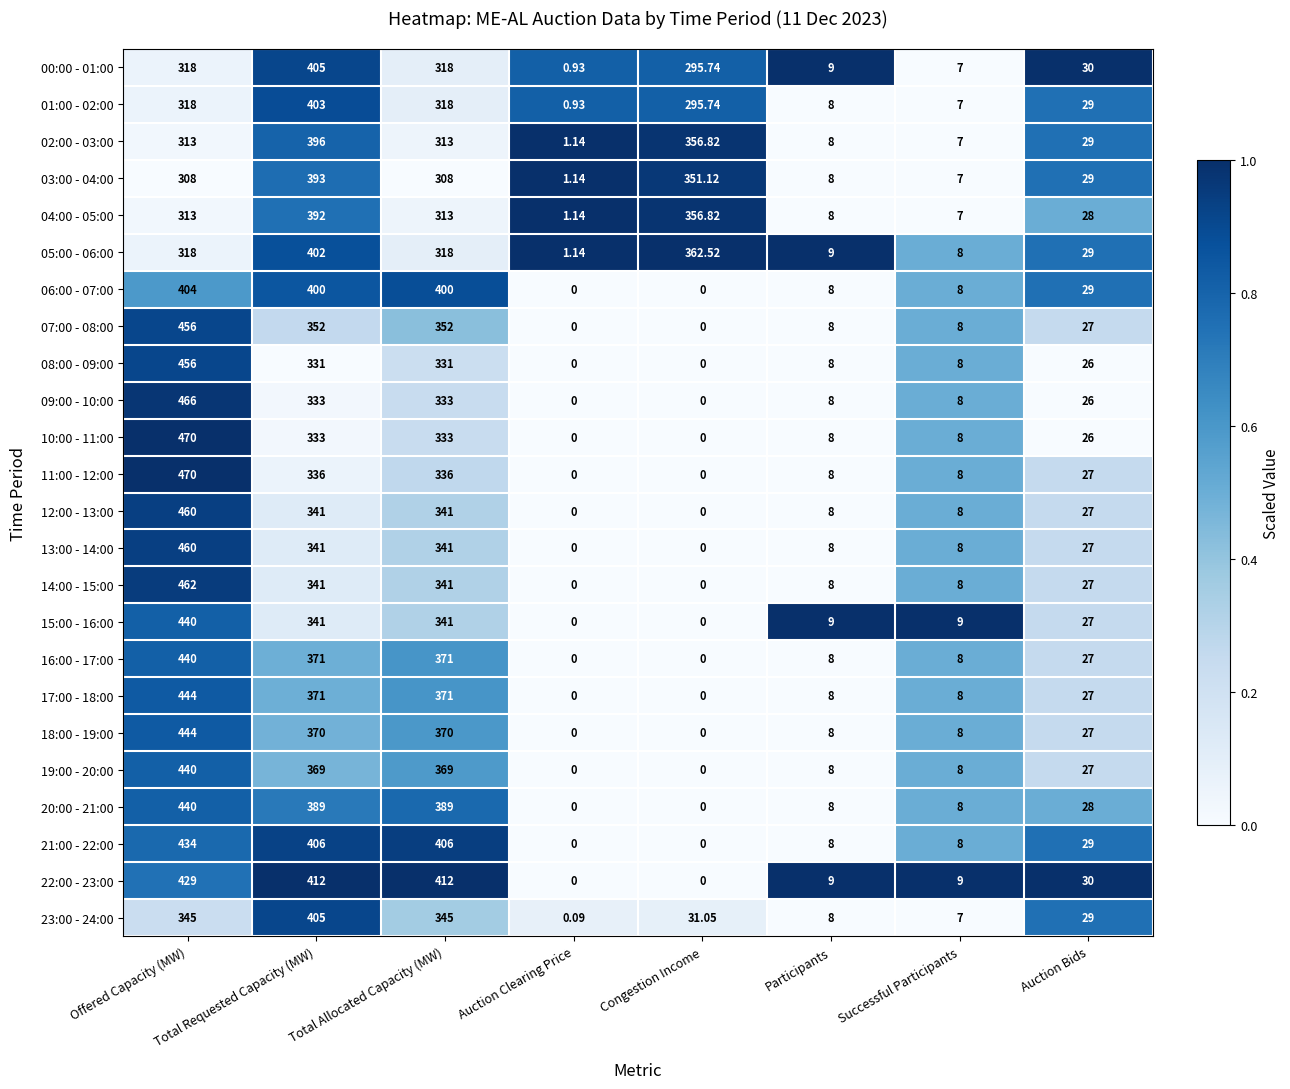

At which category does the chart reach its peak across all series?

Offered Capacity (MW)